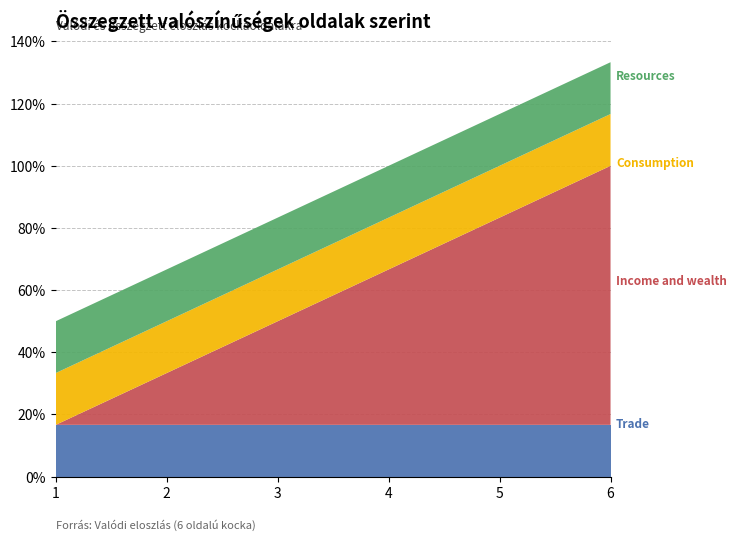

Reading right to left, extract all data points from this chart.

Trade: 0.2	0.2	0.2	0.2	0.2	0.2
Income and wealth: 0.8	0.7	0.5	0.3	0.2	0.0
Consumption: 0.2	0.2	0.2	0.2	0.2	0.2
Resources: 0.2	0.2	0.2	0.2	0.2	0.2